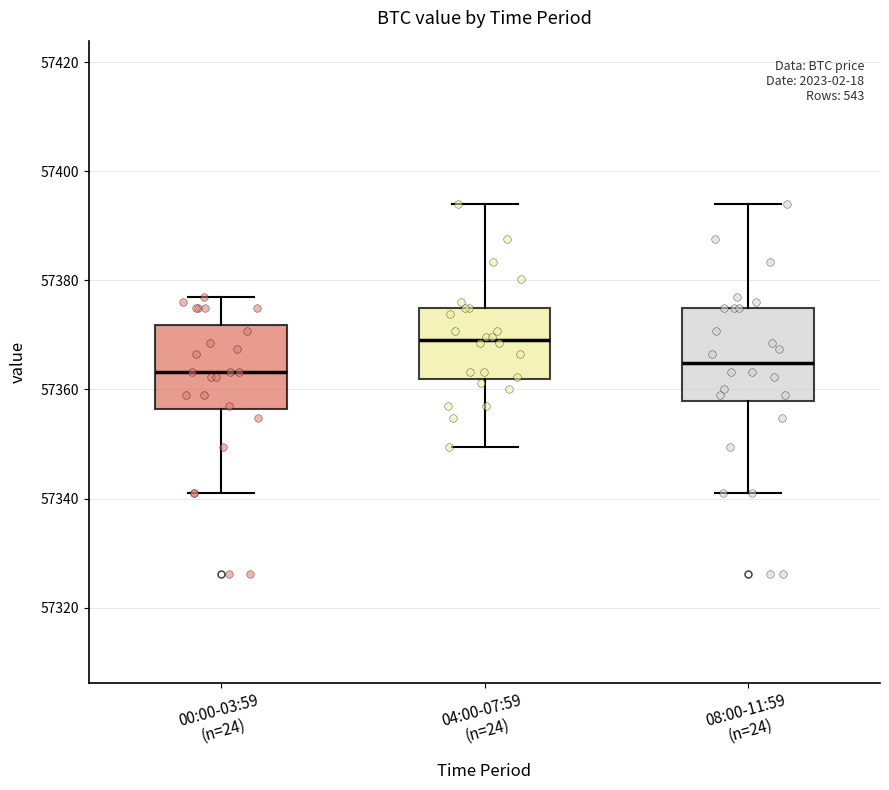

Reading left to right, read every box against the y-axis: the position of its median line, the range the box covers, and the ends of its whiskers. The values are not printed on the chart, so give them approximately, as read against the axis.

00:00-03:59 (n=24): median 57364, box 57356 to 57372, whiskers 57342 to 57378
04:00-07:59 (n=24): median 57370, box 57362 to 57374, whiskers 57350 to 57394
08:00-11:59 (n=24): median 57364, box 57358 to 57374, whiskers 57342 to 57394